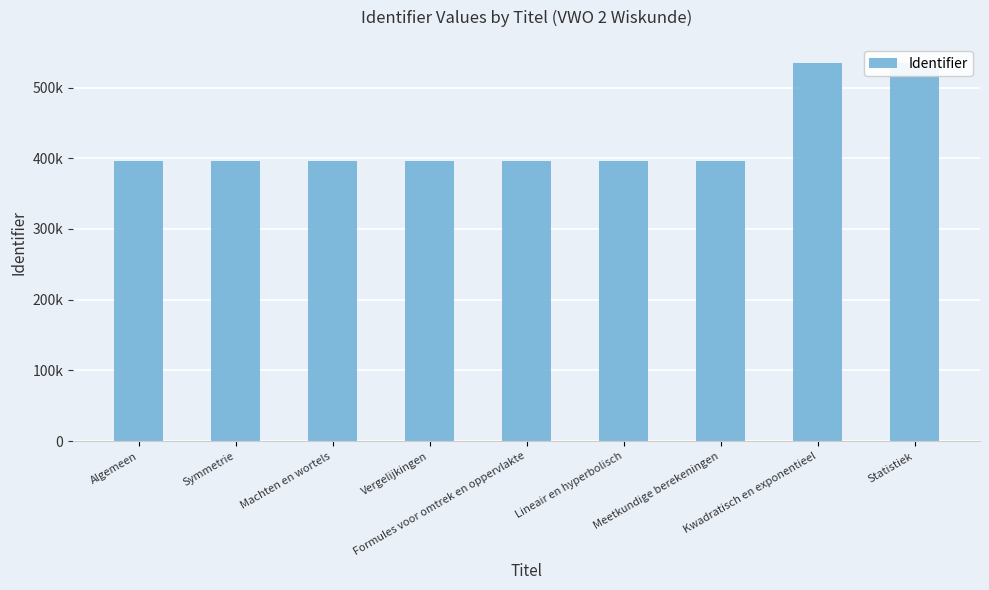

How many data points are less than 396236?

4